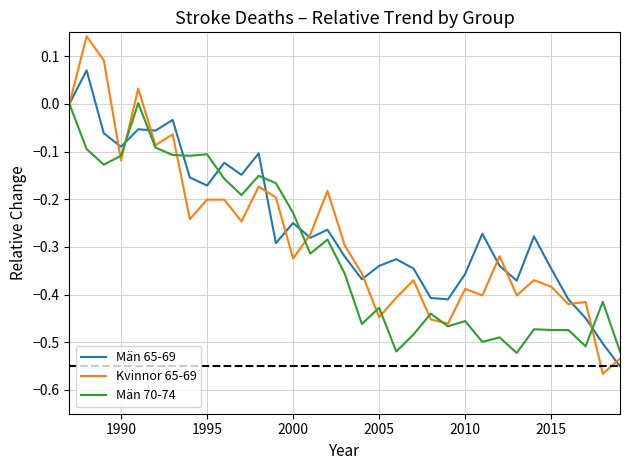

Which series ends up on top after the final intersection of Män 65-69 and Män 70-74?

Män 70-74